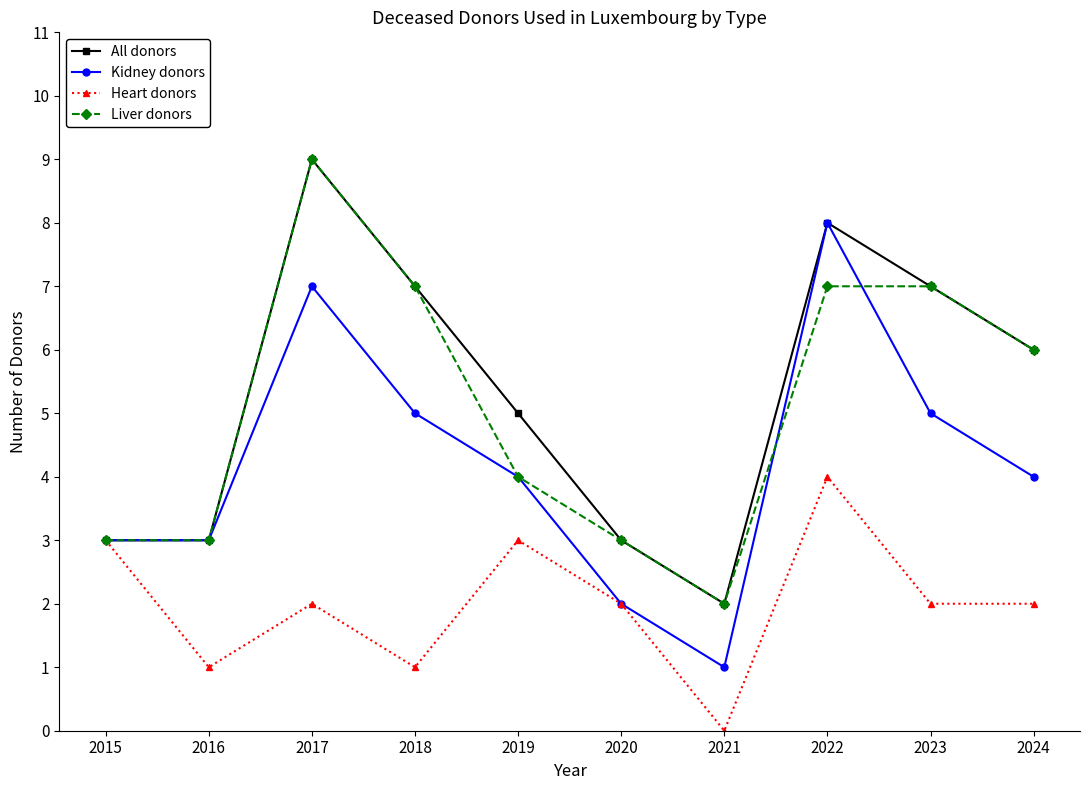

Where is the first local maximum for All donors?

2017